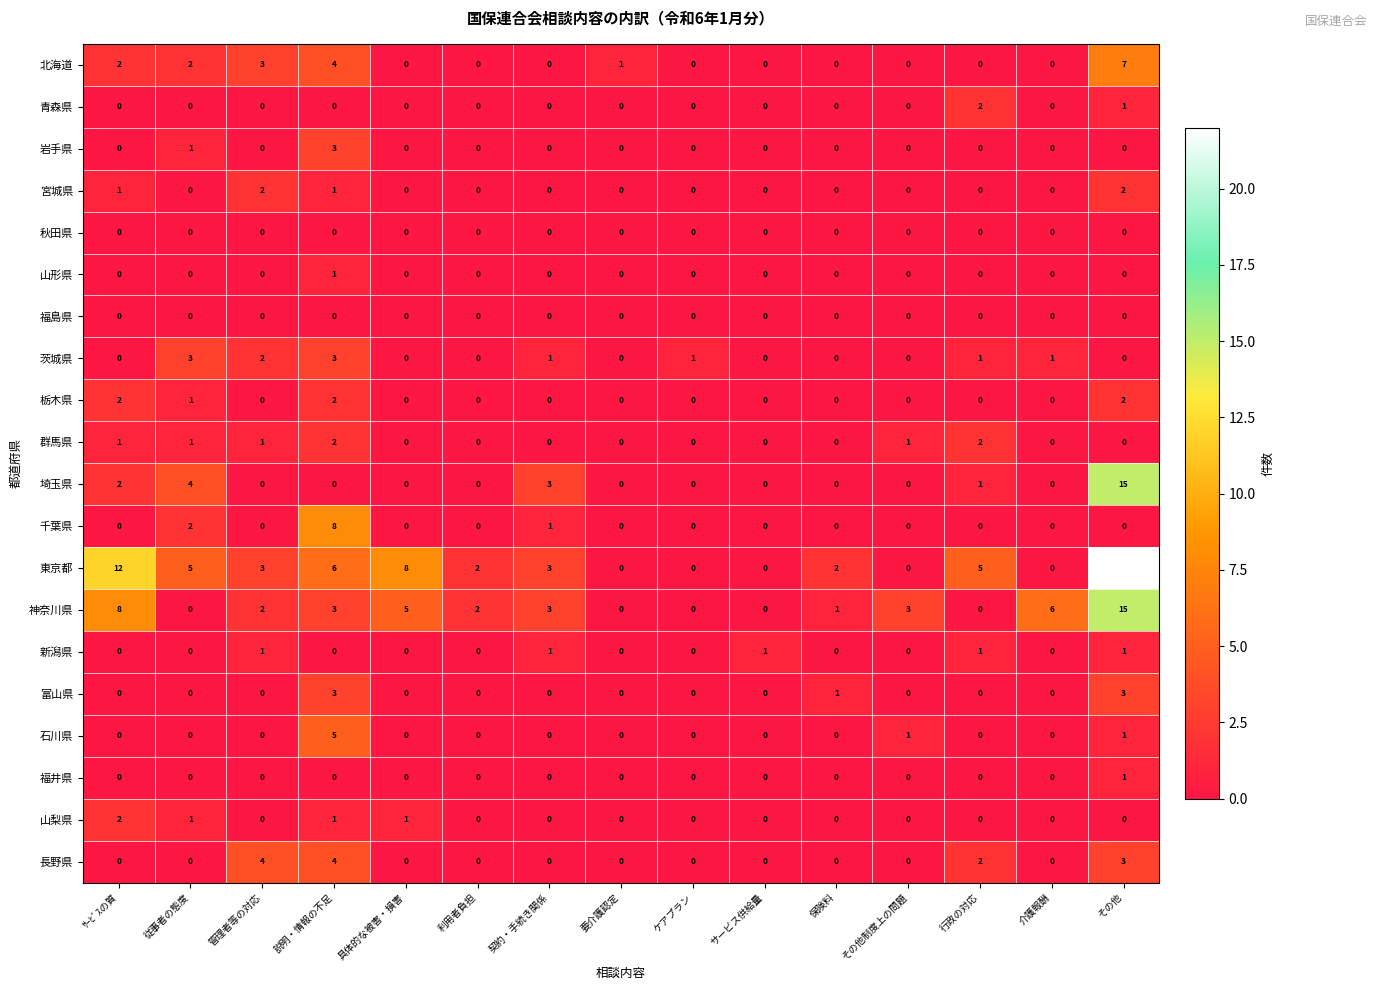

How many 新潟県 values are between 0 and 1?

15